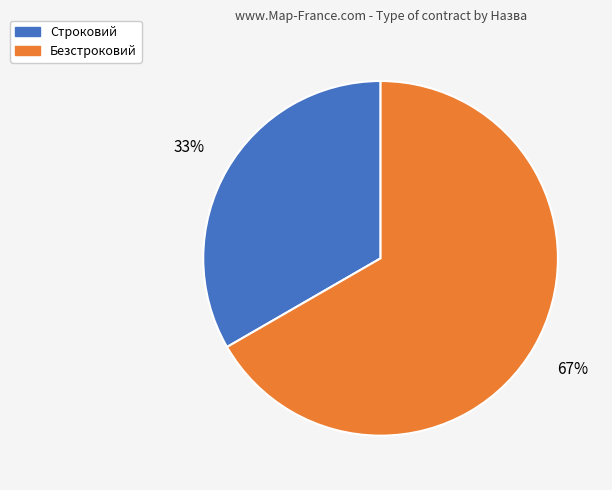

How many slices are in this pie chart?

2